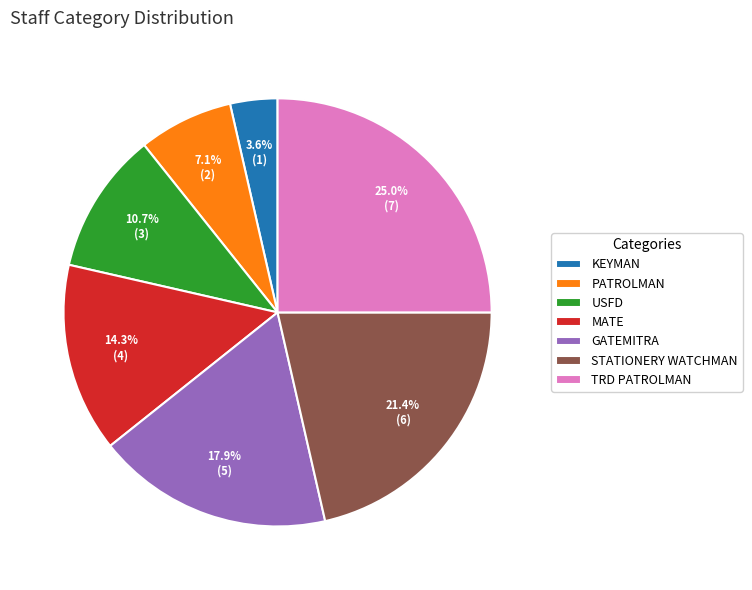

Between GATEMITRA and STATIONERY WATCHMAN, which is larger?

STATIONERY WATCHMAN